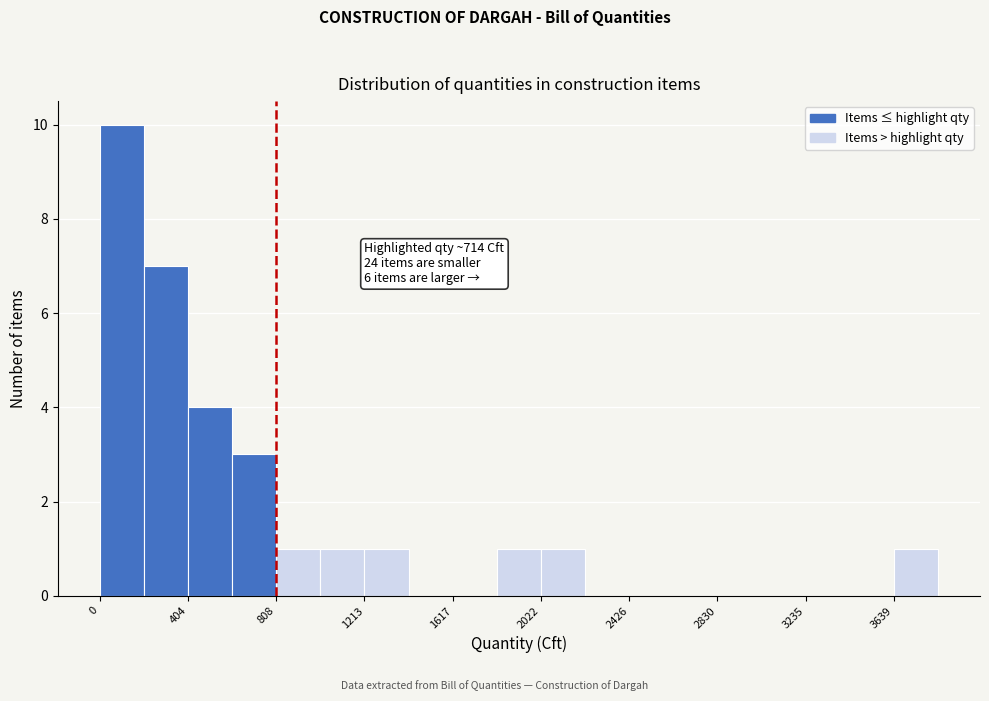

Over which range of the x-axis is the bar tallest?

0 to 200